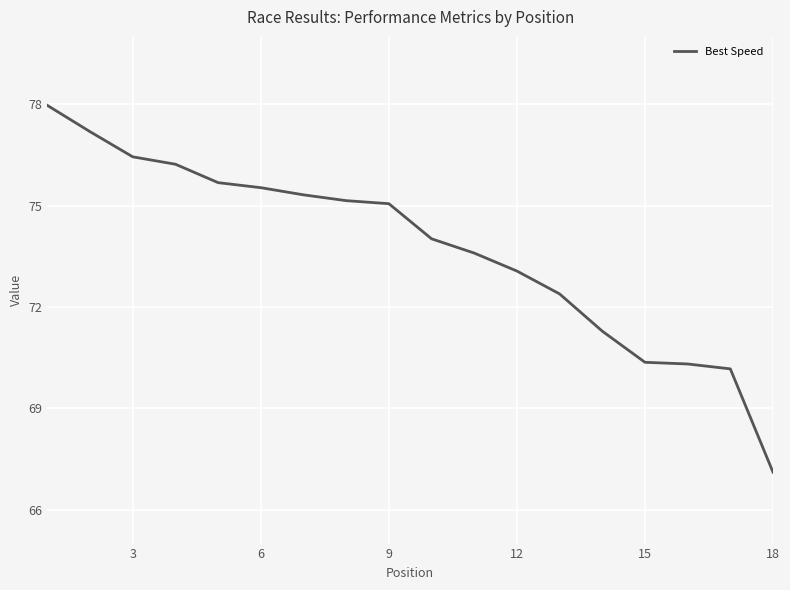

Count the number of data series in this chart.

1